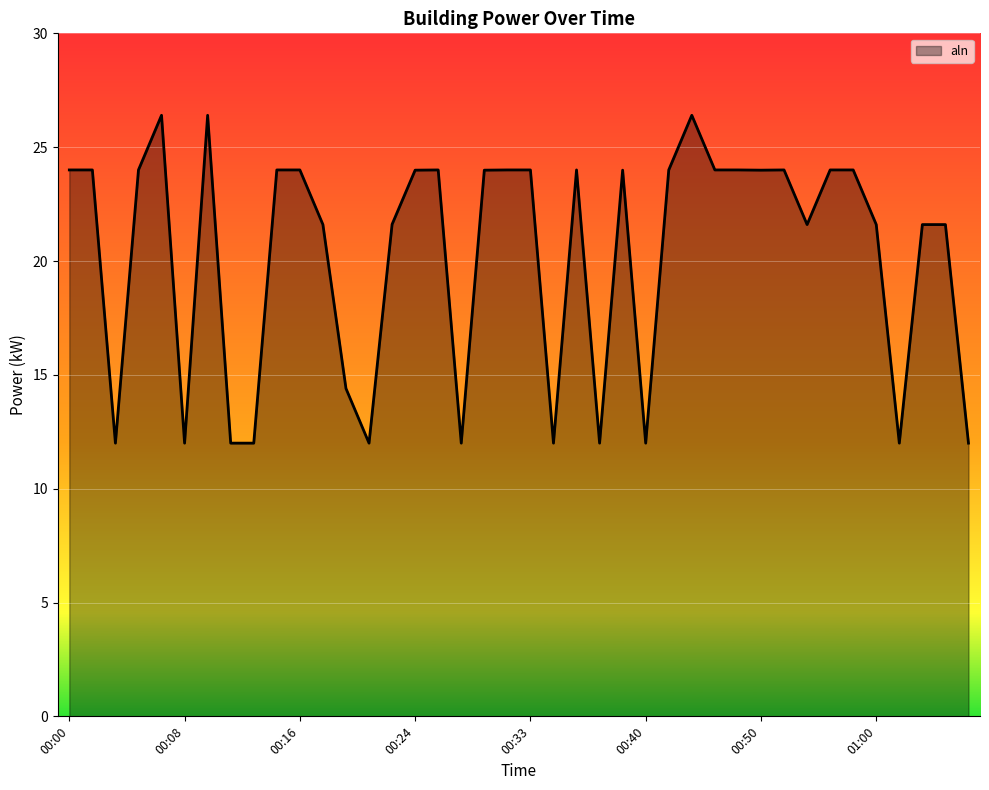

The chart shows a value of 19.6 at 00:40. True or false?

False